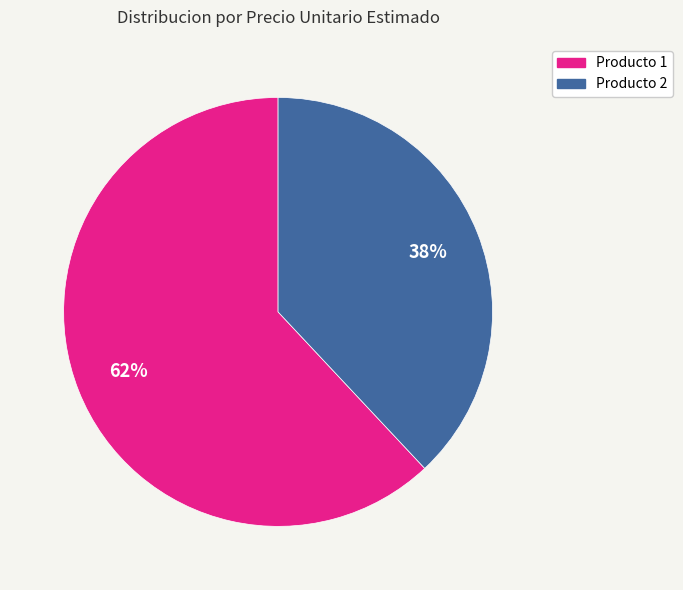

To the nearest percent, what is the difference between the largest and smallest slice percentages?

24%